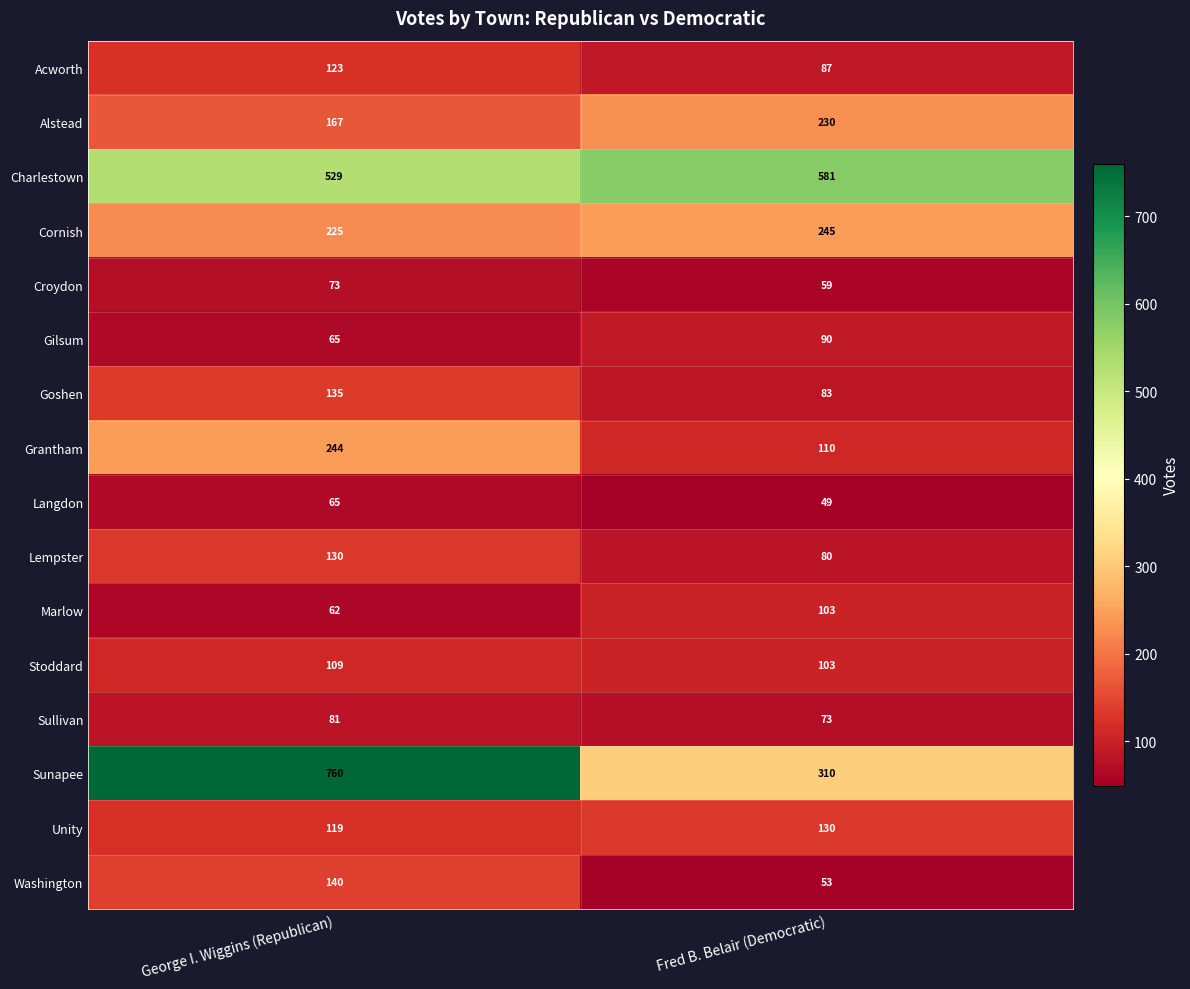

True or false: Acworth has a value of 155 at Fred B. Belair (Democratic).

False